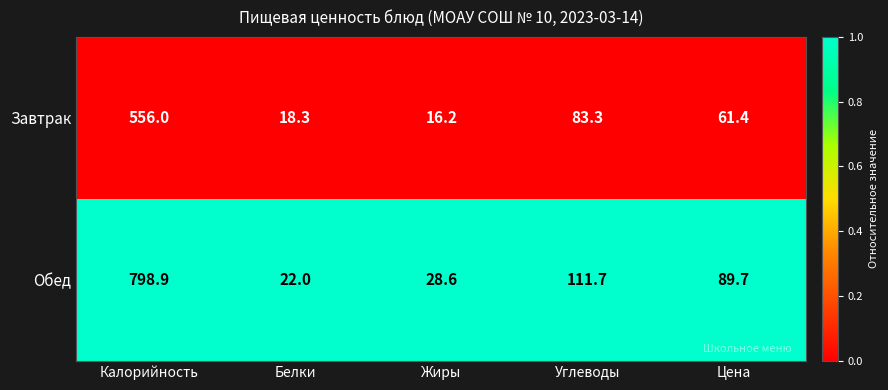

Is the value of Завтрак at Жиры greater than the value of Обед at Жиры?

No